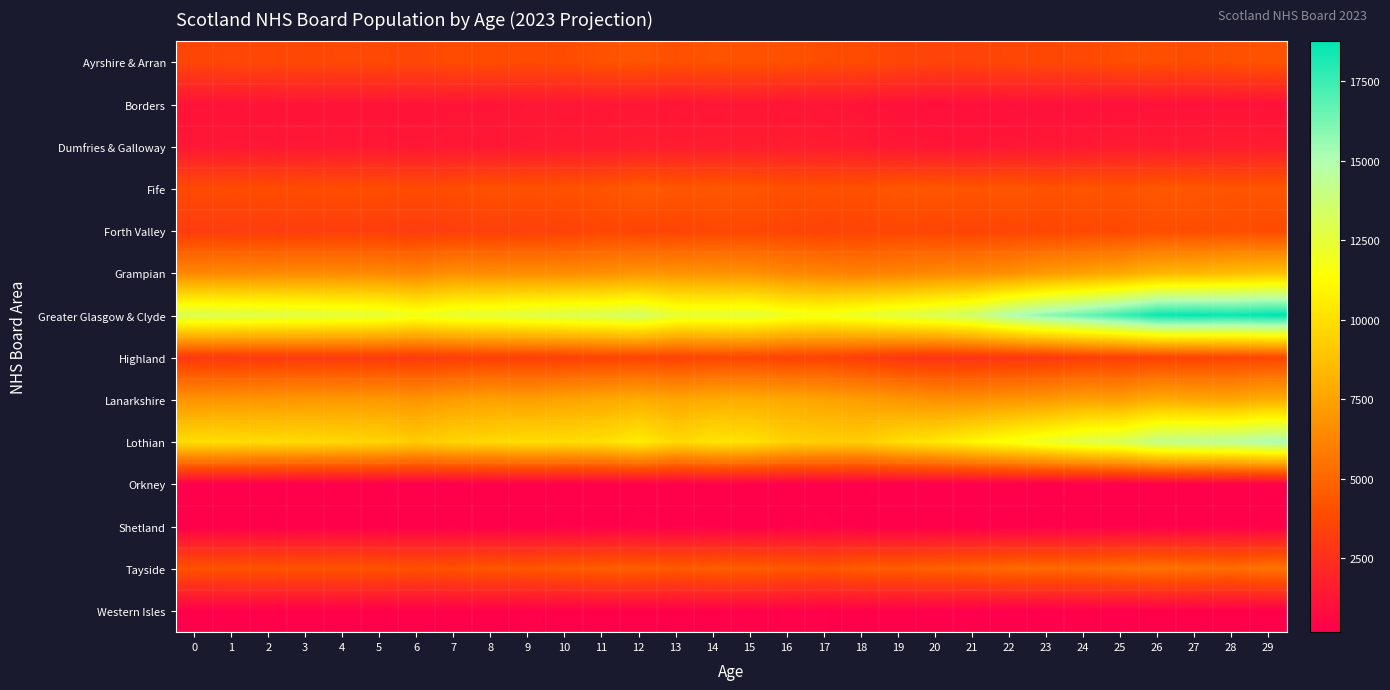

What is the total value across all series at 18?

57292